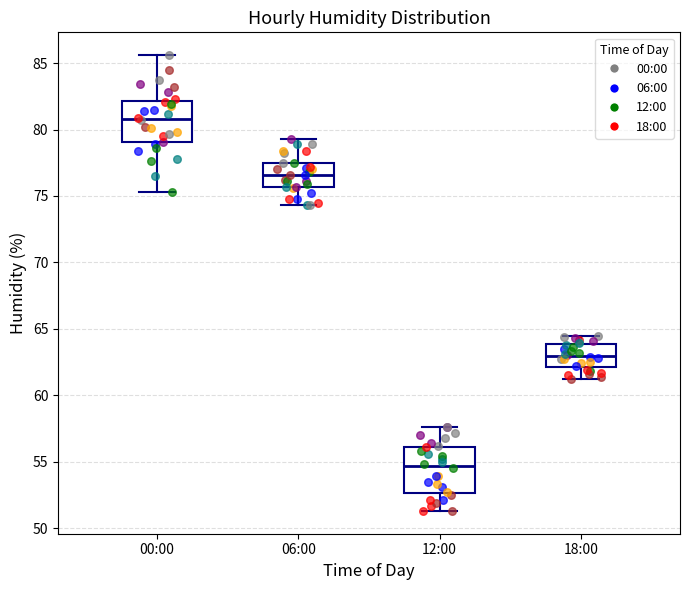

Reading left to right, read every box against the y-axis: the position of its median line, the range the box covers, and the ends of its whiskers. The values are not printed on the chart, so give them approximately, as read against the axis.

00:00: median 81.0, box 79.0 to 82.0, whiskers 75.5 to 85.5
06:00: median 76.5, box 75.5 to 77.5, whiskers 74.5 to 79.5
12:00: median 54.5, box 52.5 to 56.0, whiskers 51.5 to 57.5
18:00: median 63.0, box 62.0 to 64.0, whiskers 61.0 to 64.5